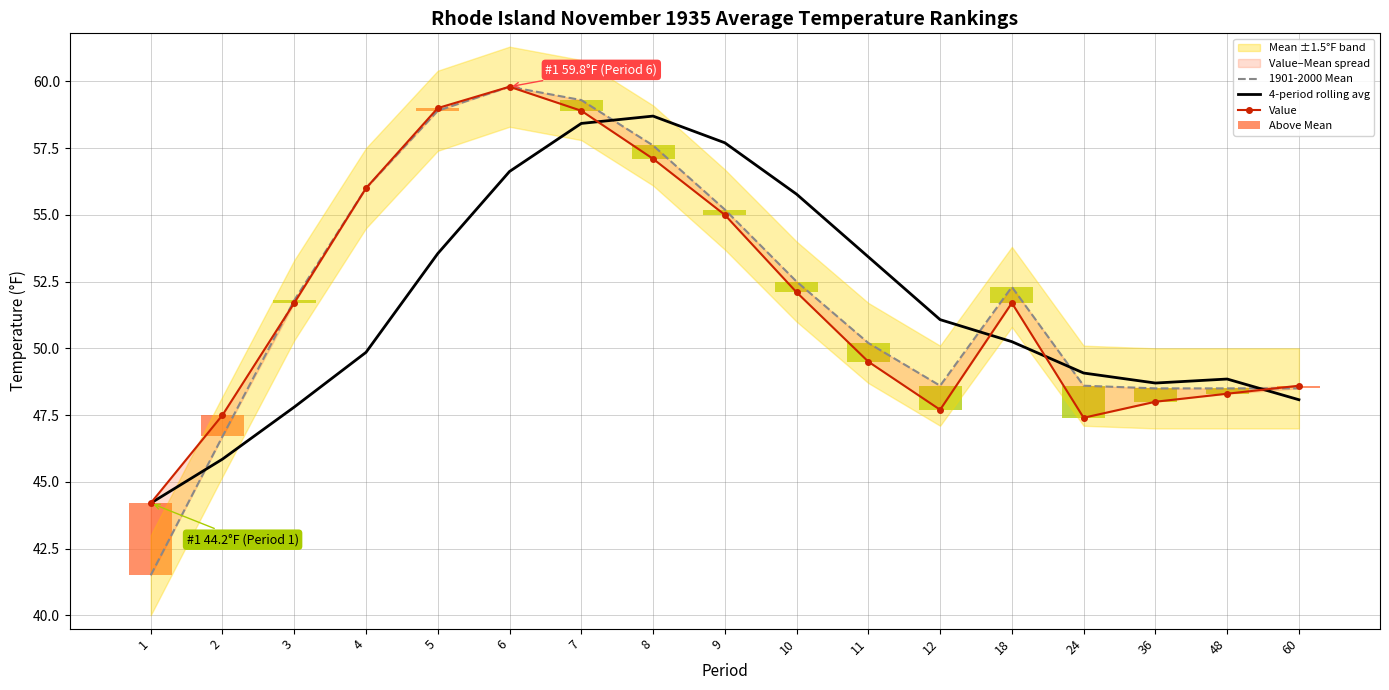

Reading right to left, transcribe all the data shown in this chart.

1901-2000 Mean: 48.5	48.5	48.5	48.6	52.3	48.6	50.2	52.5	55.2	57.6	59.3	59.8	58.9	56.0	51.8	46.7	41.5
4-period rolling avg: 48.1	48.8	48.7	49.1	50.2	51.1	53.4	55.8	57.7	58.7	58.4	56.6	53.5	49.9	47.8	45.9	44.2
Value: 48.6	48.3	48.0	47.4	51.7	47.7	49.5	52.1	55.0	57.1	58.9	59.8	59.0	56.0	51.7	47.5	44.2